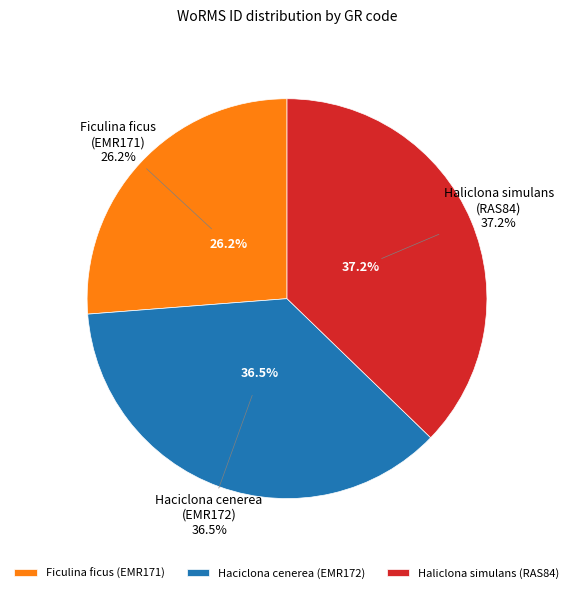

To the nearest percent, what is the difference between the largest and smallest slice percentages?

11%